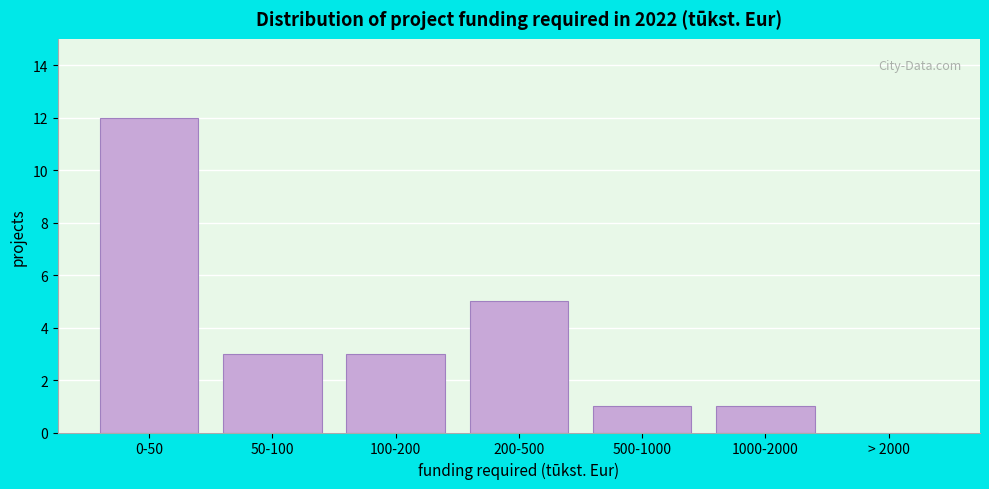

Reading left to right, list all the values displayed in this chart.

0-50=12	50-100=3	100-200=3	200-500=5	500-1000=1	1000-2000=1	> 2000=0